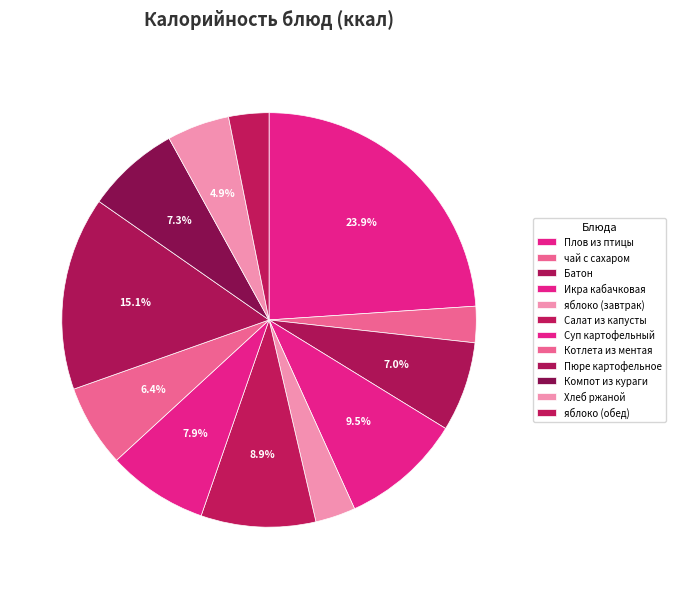

Is there a majority slice in this chart?

No